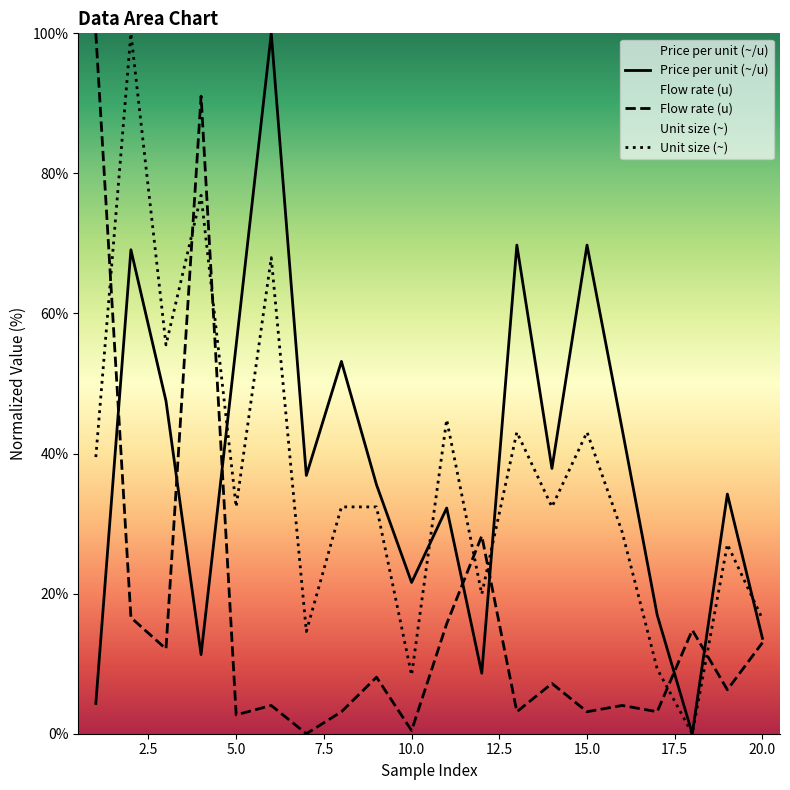

Reading left to right, transcribe all the data shown in this chart.

Price per unit (~/u): 1=4.3	2=69.1	3=47.5	4=11.3	5=55.5	6=100.0	7=36.9	8=53.2	9=35.5	10=21.6	11=32.2	12=8.6	13=69.8	14=37.9	15=69.8	16=43.5	17=16.9	18=0.0	19=34.2	20=13.6
Flow rate (u): 1=100.0	2=16.6	3=12.1	4=91.0	5=2.7	6=4.0	7=0.0	8=3.1	9=8.1	10=0.4	11=15.7	12=28.3	13=3.1	14=7.2	15=3.1	16=4.0	17=3.1	18=14.8	19=6.3	20=13.0
Unit size (~): 1=39.5	2=100.0	3=55.5	4=76.9	5=32.4	6=68.0	7=14.6	8=32.4	9=32.4	10=8.4	11=44.8	12=19.9	13=43.1	14=32.4	15=43.1	16=28.8	17=9.3	18=0.0	19=27.0	20=16.4